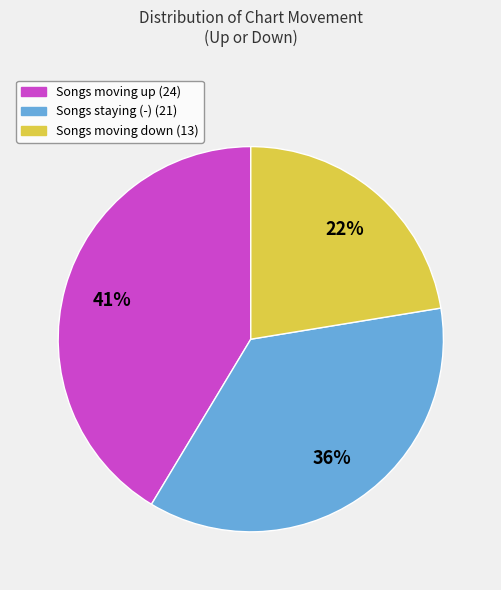

Is there a majority slice in this chart?

No